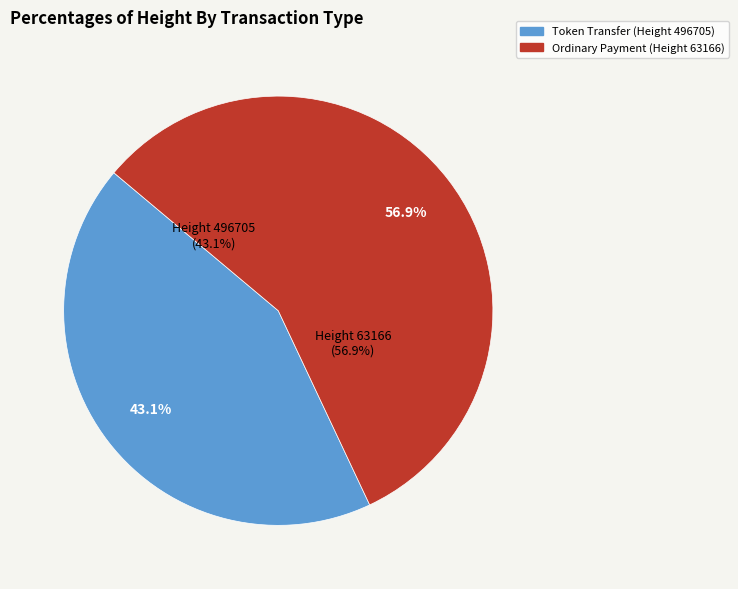

How many segments does this pie chart have?

2